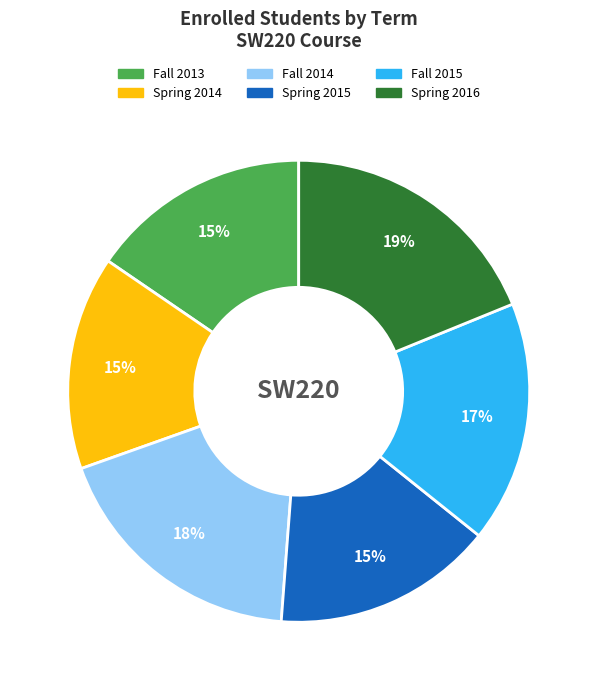

Is Fall 2013 the majority of the pie?

No